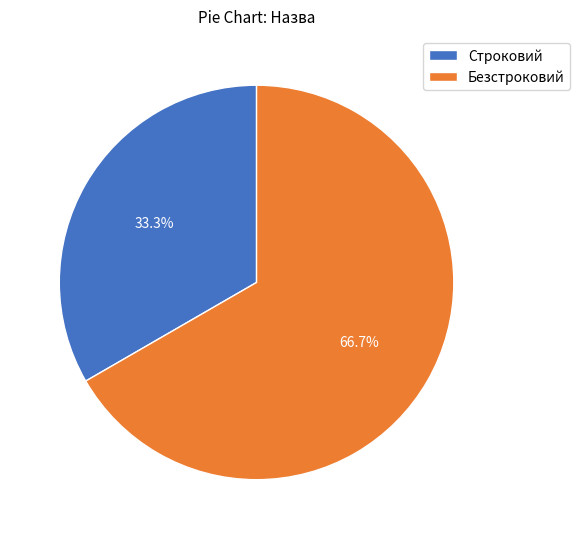

What percentage is the Безстроковий slice, to the nearest percent?

67%